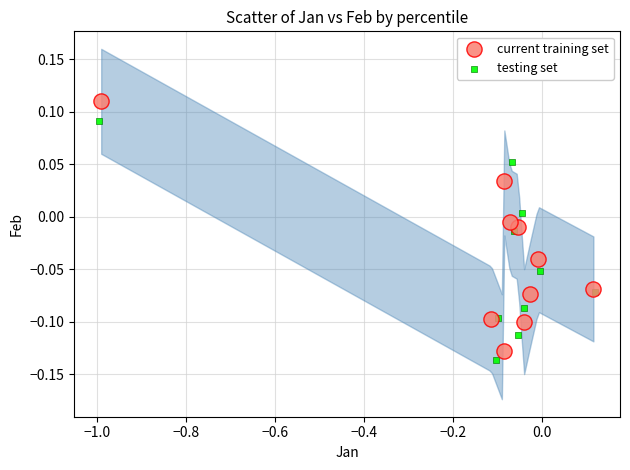

Which series reaches the maximum Y coordinate?

current training set